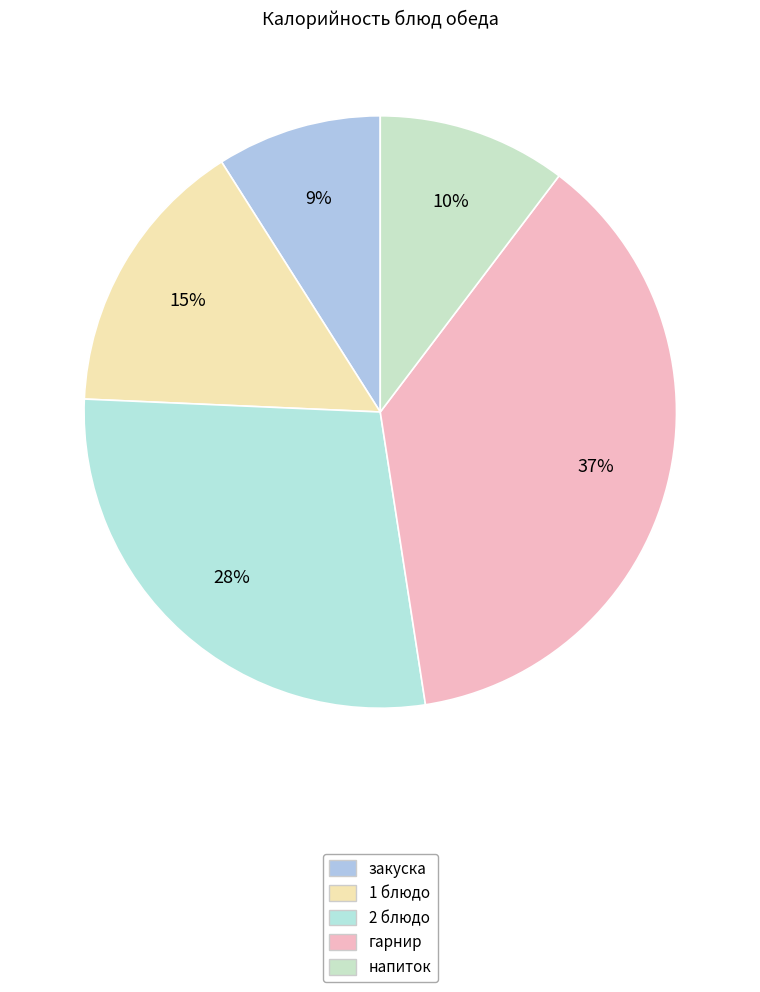

Which category has the smallest portion of the pie?

закуска